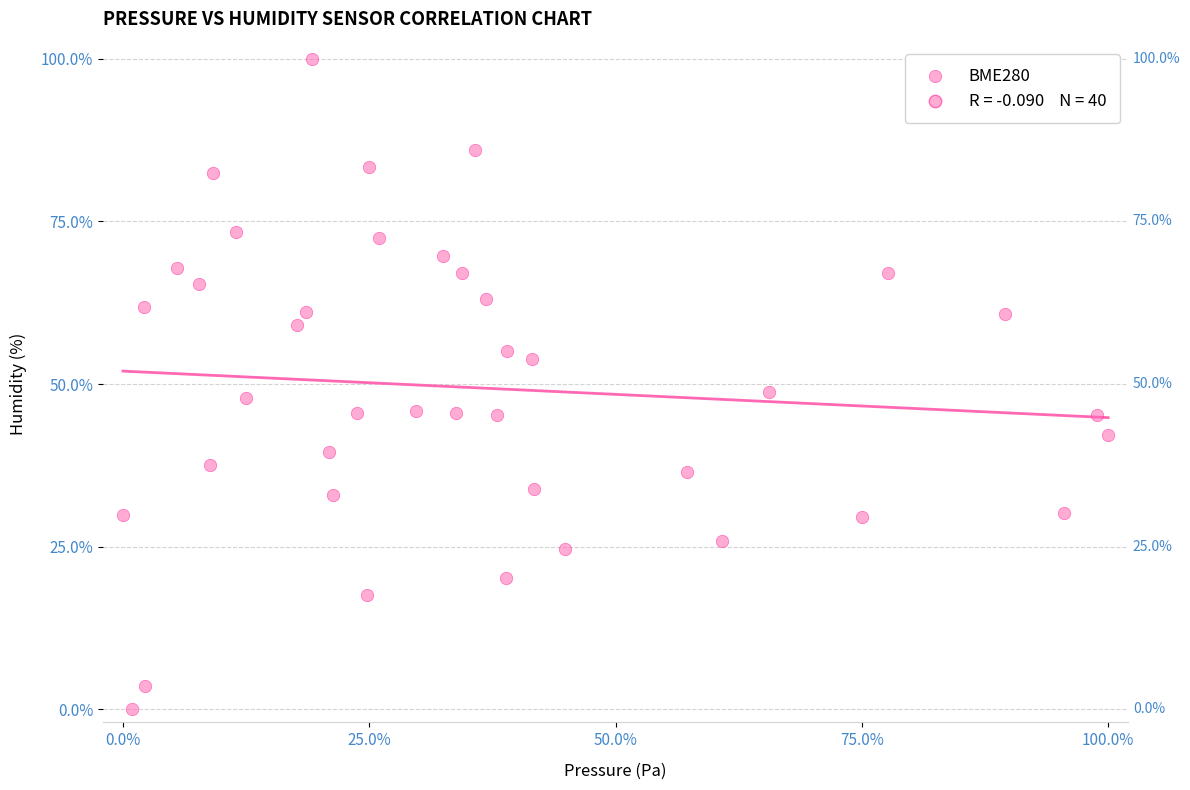

What is the range of X values (max minus min)?

100.0